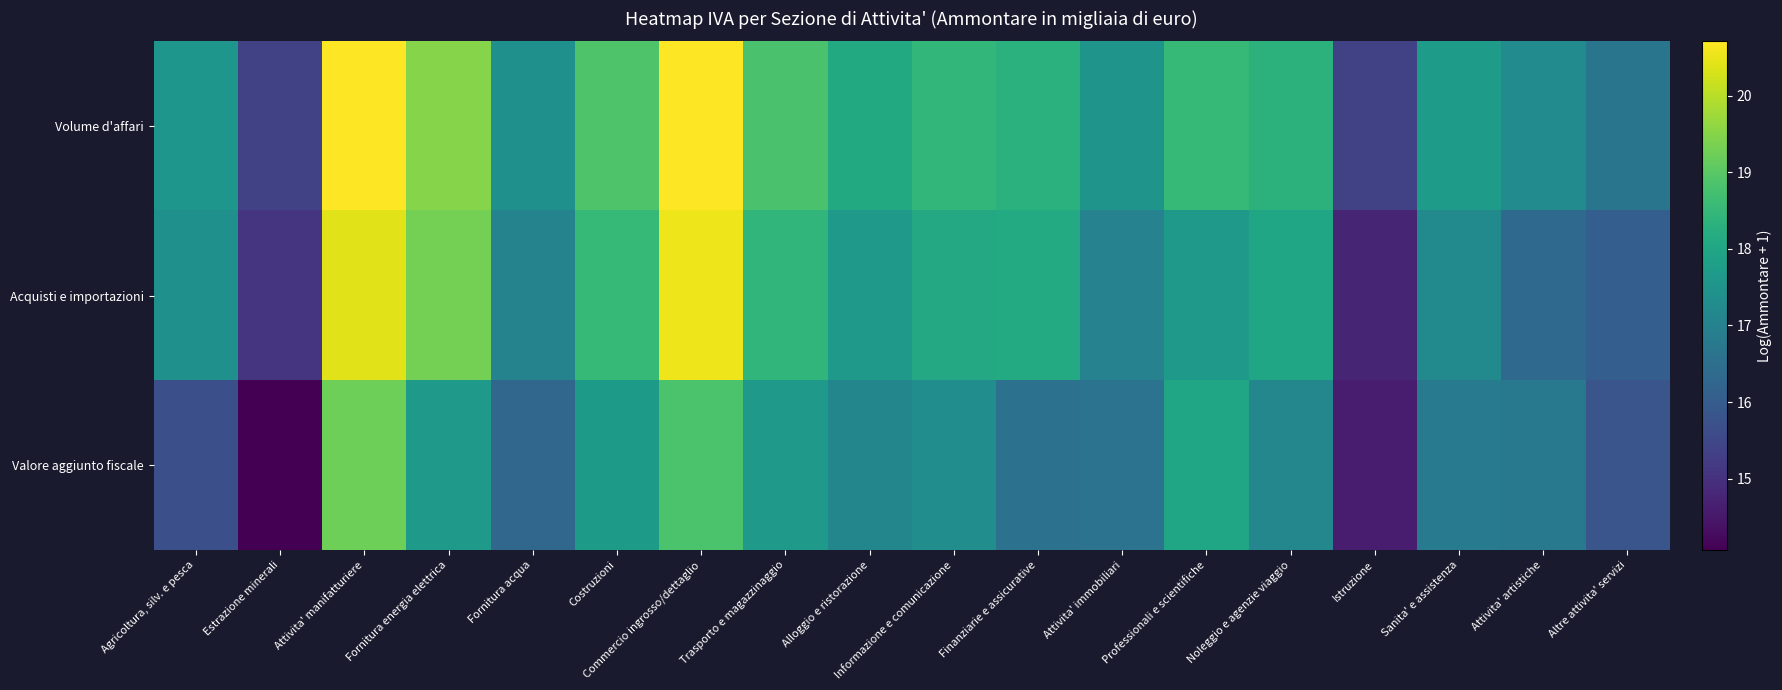

What is the greatest value displayed?

20.7